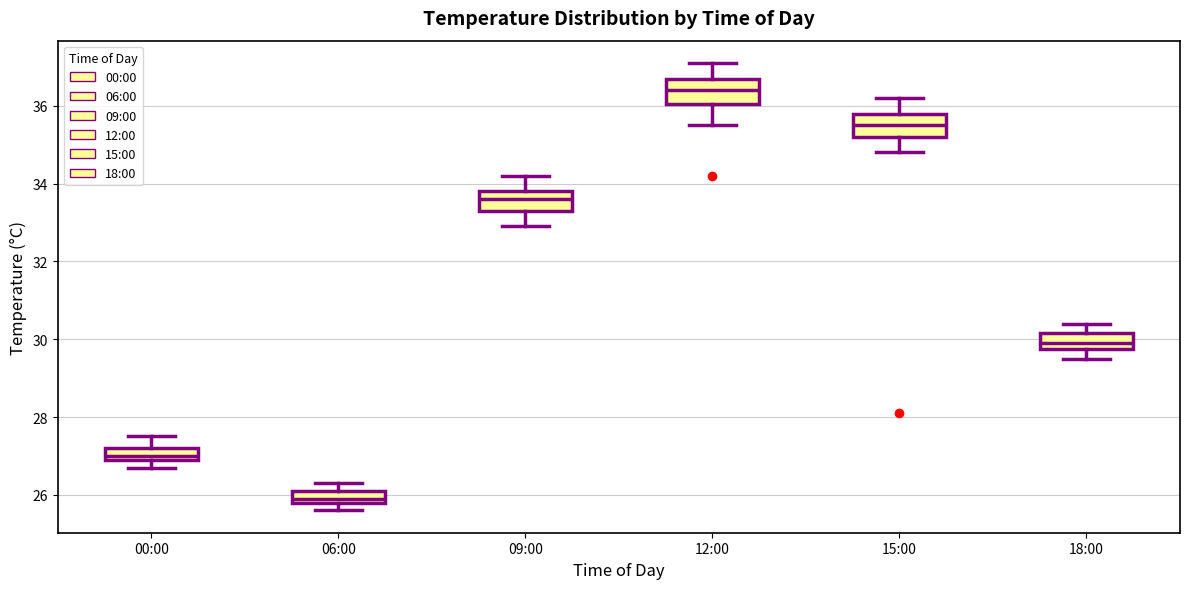

Reading left to right, read every box against the y-axis: the position of its median line, the range the box covers, and the ends of its whiskers. The values are not printed on the chart, so give them approximately, as read against the axis.

00:00: median 27.0 (just above the box's lower edge), box 27.0 to 27.2, whiskers 26.8 to 27.6
06:00: median 26.0, box 25.8 to 26.2, whiskers 25.6 to 26.4
09:00: median 33.6, box 33.4 to 33.8, whiskers 33.0 to 34.2
12:00: median 36.4, box 36.0 to 36.8, whiskers 35.6 to 37.2
15:00: median 35.6, box 35.2 to 35.8, whiskers 34.8 to 36.2
18:00: median 30.0, box 29.8 to 30.2, whiskers 29.6 to 30.4